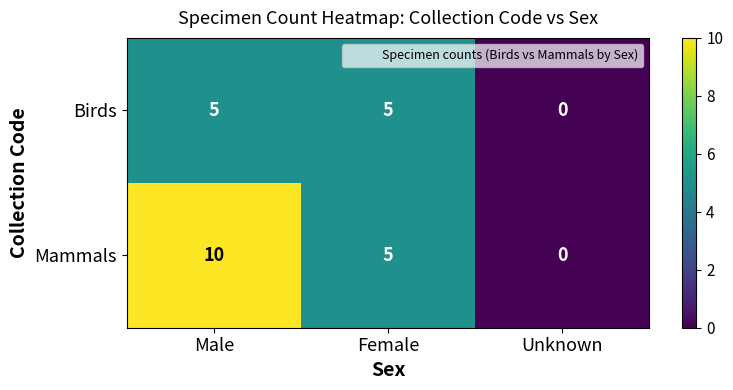

True or false: Mammals has a value of 5 at Female.

True